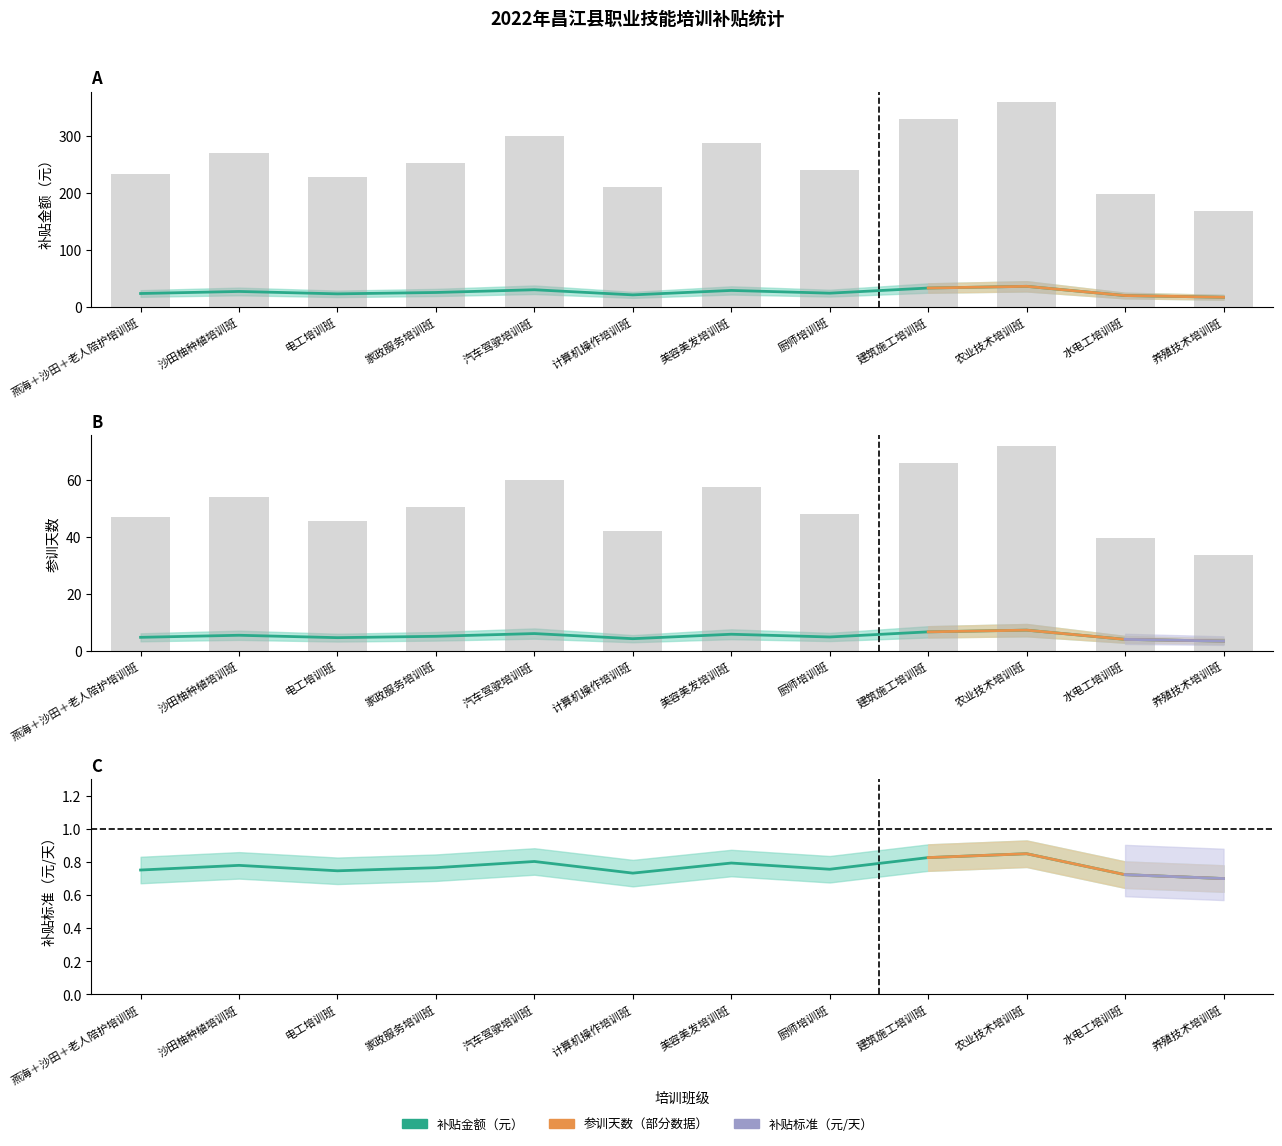

Which series has the largest total across all categories?

补贴金额（元）